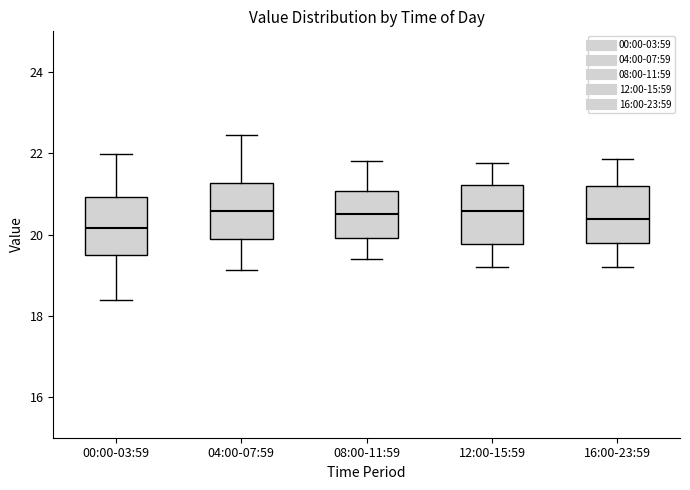

Reading left to right, read every box against the y-axis: the position of its median line, the range the box covers, and the ends of its whiskers. The values are not printed on the chart, so give them approximately, as read against the axis.

00:00-03:59: median 20.2, box 19.4 to 21.0, whiskers 18.4 to 22.0
04:00-07:59: median 20.6, box 19.8 to 21.2, whiskers 19.2 to 22.4
08:00-11:59: median 20.6, box 20.0 to 21.0, whiskers 19.4 to 21.8
12:00-15:59: median 20.6, box 19.8 to 21.2, whiskers 19.2 to 21.8
16:00-23:59: median 20.4, box 19.8 to 21.2, whiskers 19.2 to 21.8